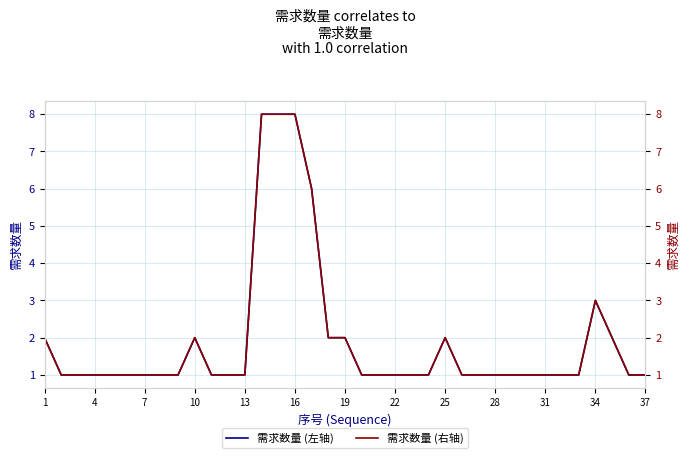

Which series has the widest spread of values?

需求数量 (左轴)